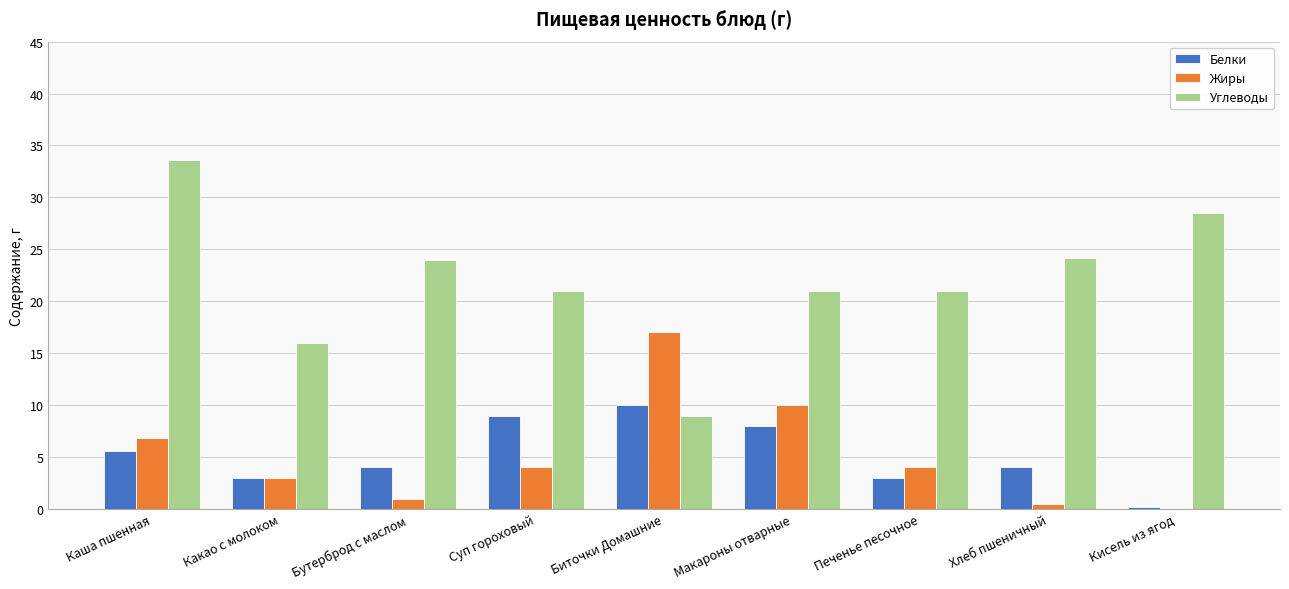

What is the total value across all series at Какао с молоком?

22.0